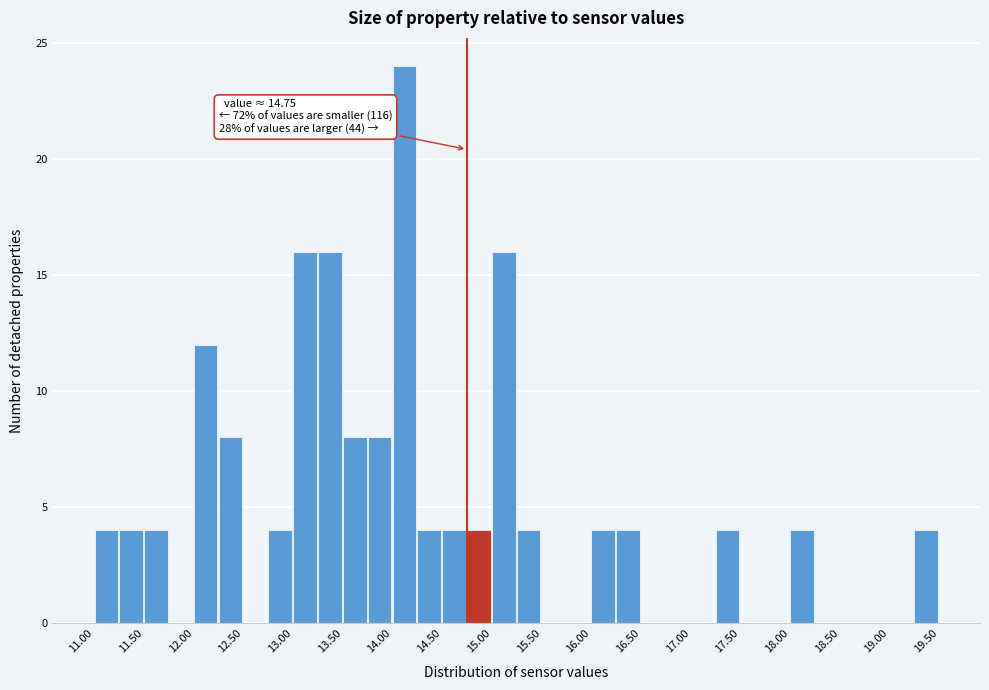

Which range on the x-axis has the tallest bar?

14.00 to 14.25